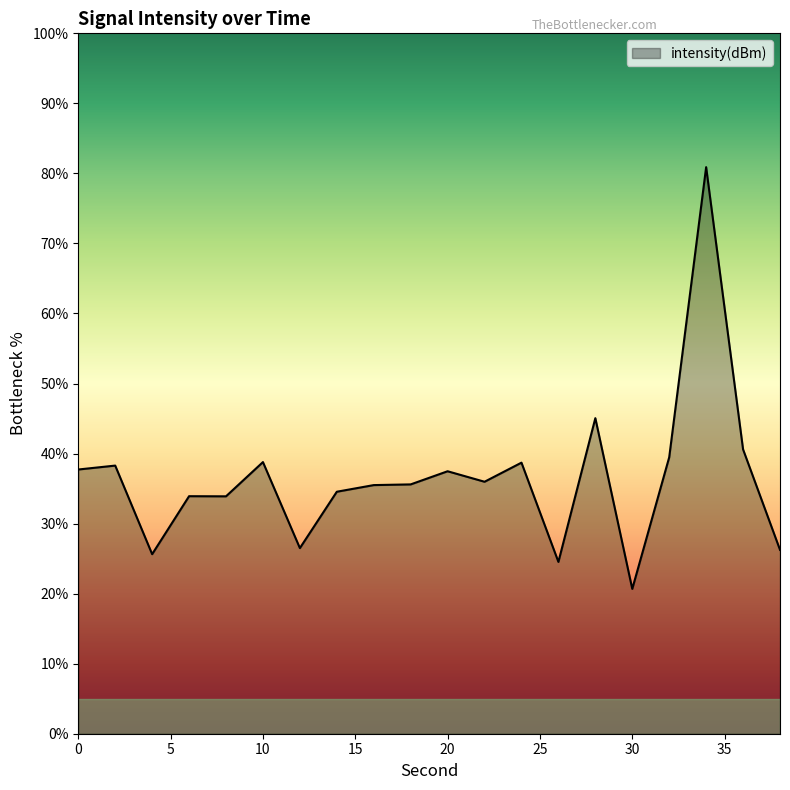

What is the maximum value shown in the chart?

80.9